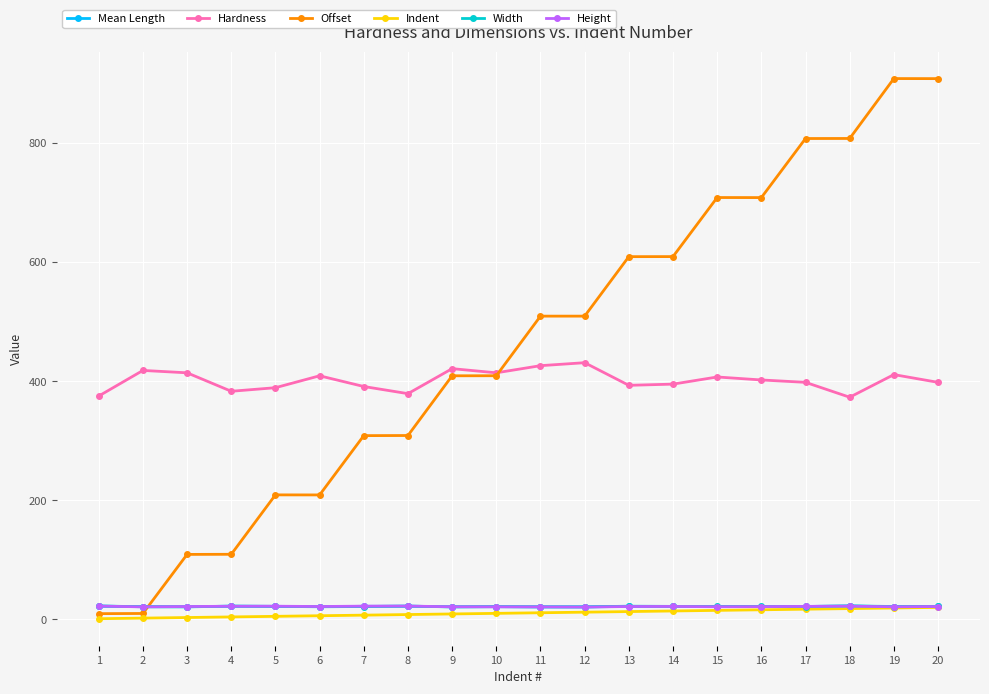

What is the greatest value displayed?

908.2